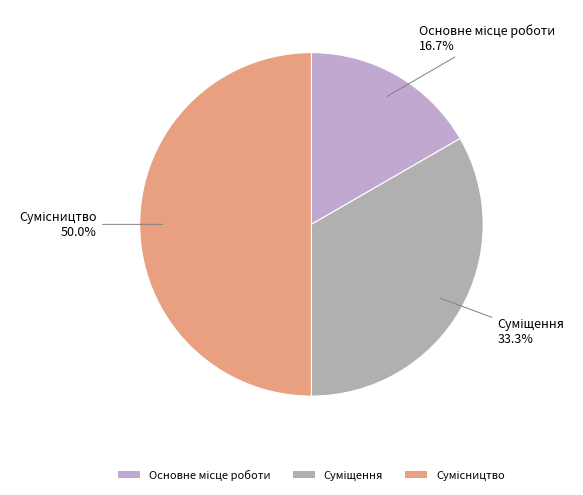

How many slices are in this pie chart?

3